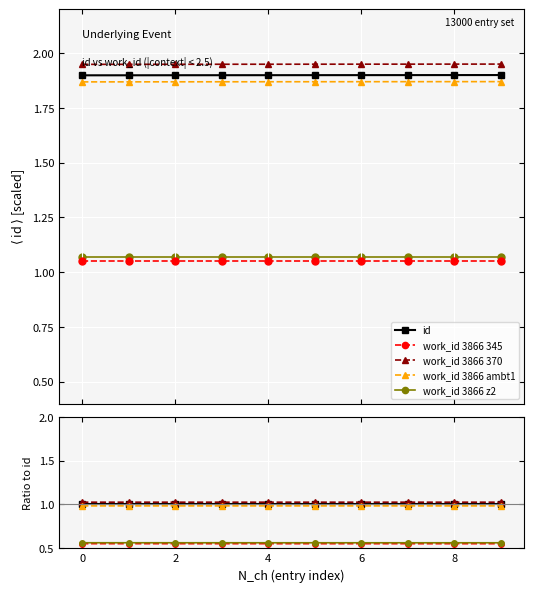

The value of work_id 3866 z2 at 2 is 0.4. True or false?

False